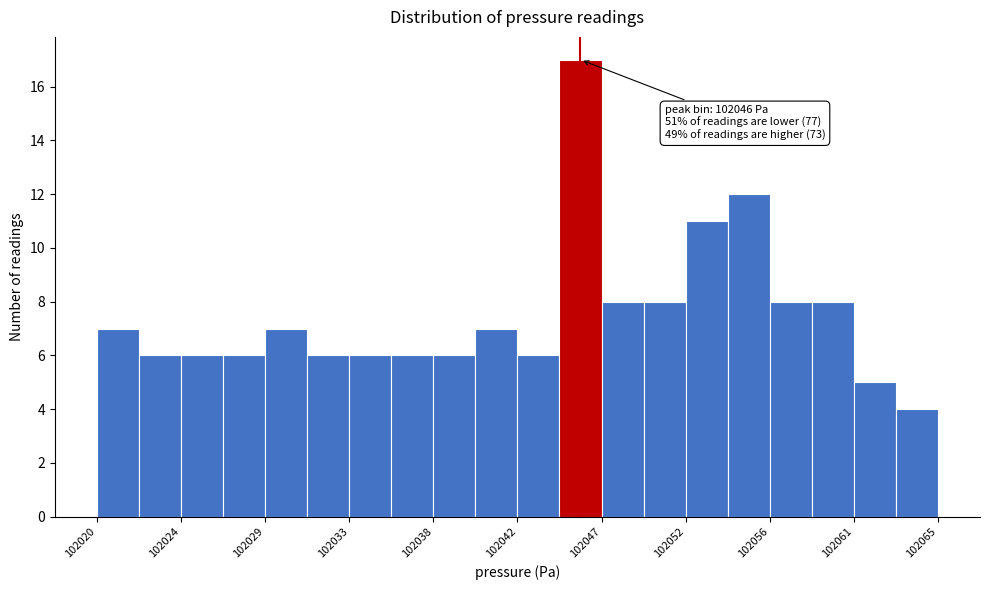

Over which range of the x-axis is the bar tallest?

102044.5 to 102047.0